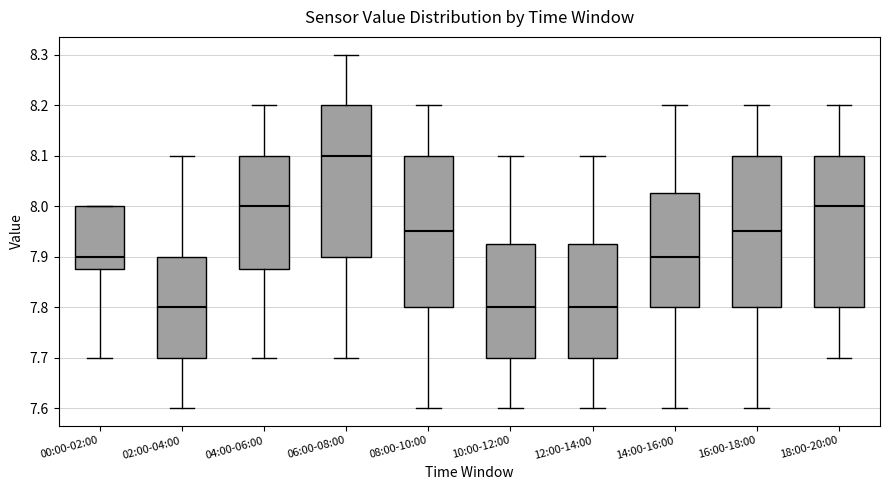

Where does the median line of the box for 04:00-06:00 sit on the y-axis? The values are not printed on the chart, so give them approximately, as read against the axis.

8.00